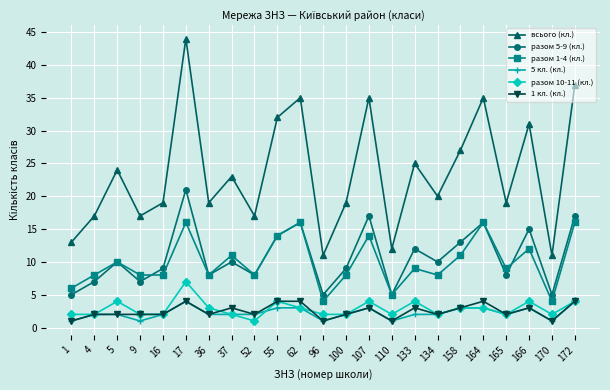

True or false: разом 5-9 (кл.) and всього (кл.) intersect in this chart.

False